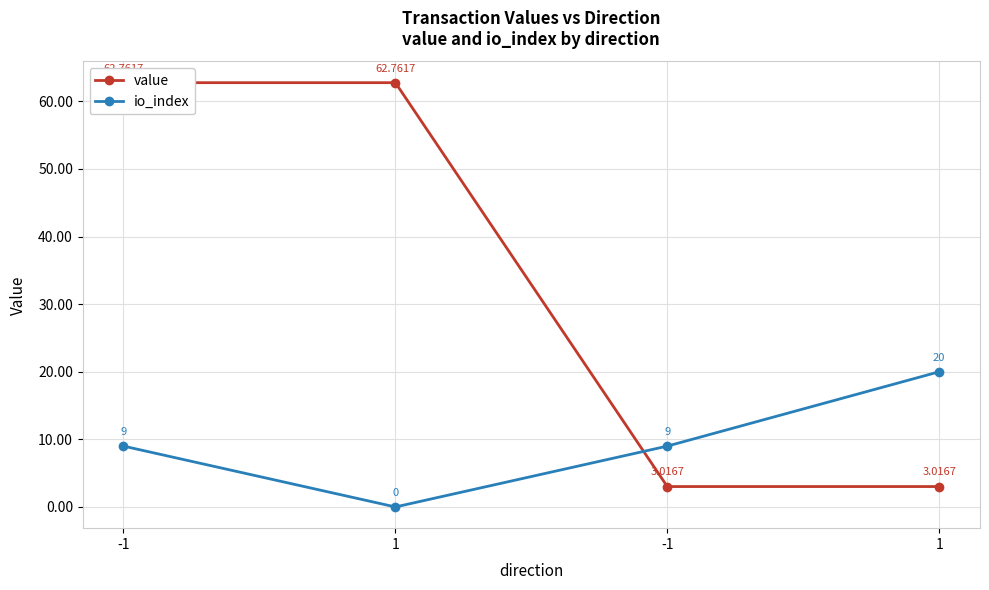

What are all the series names shown in the legend?

value, io_index